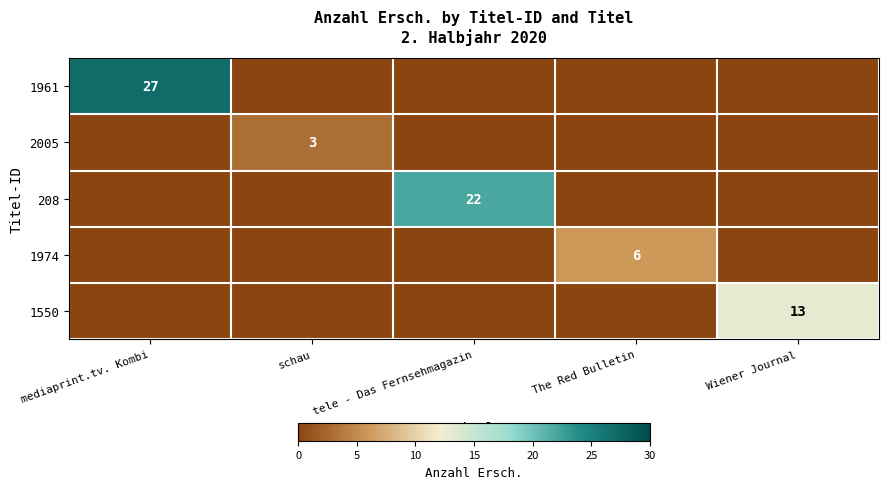

At which category is the sum across all series the highest?

mediaprint.tv. Kombi